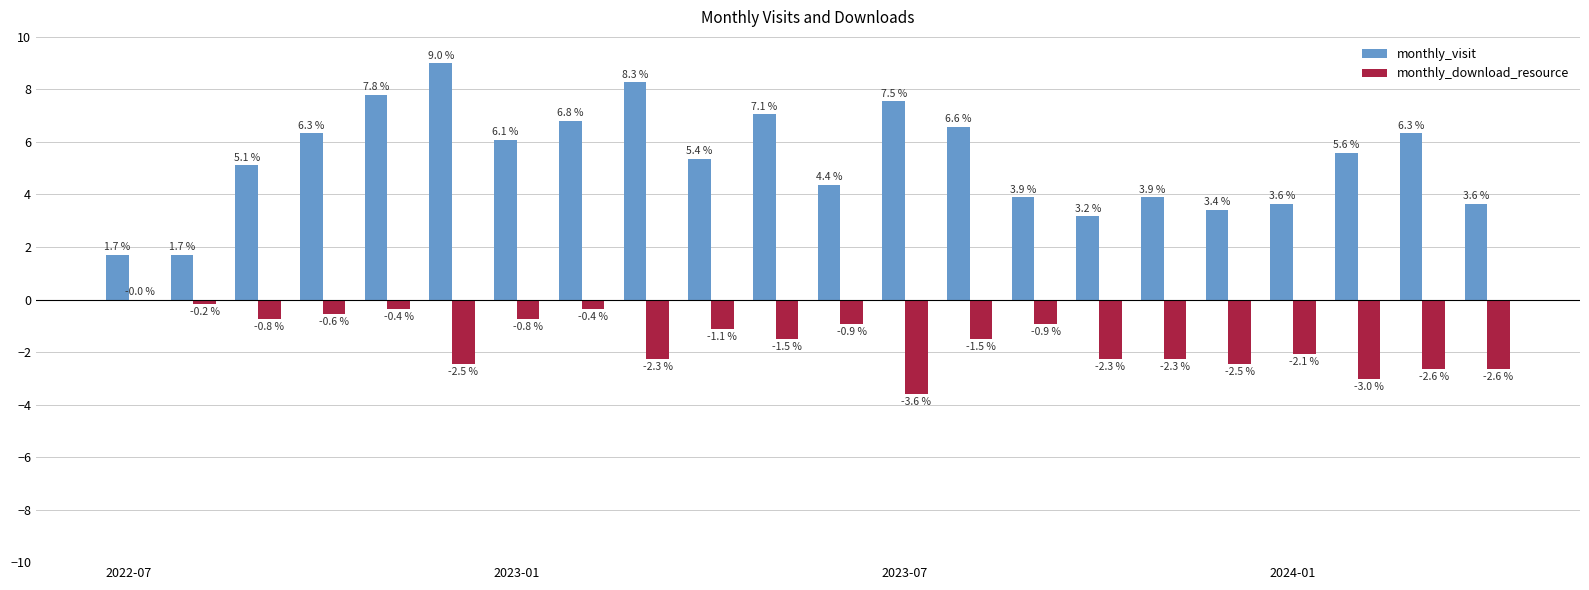

What is the maximum value shown in the chart?

9.0